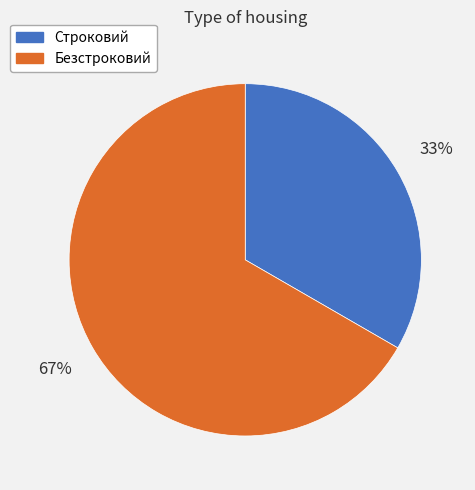

What is the ratio of the value at Строковий to the value at Безстроковий?

0.5